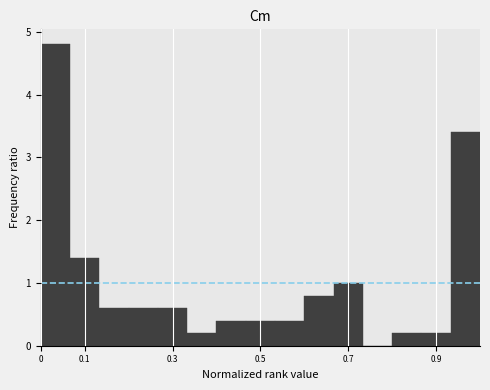

Reading left to right, transcribe this chart: for each bar, give the range it covers on the x-axis and its height. Neither the bar edges nor the heights are printed on the chart, so give them approximately, as read against the axes.

0.00 to 0.07: 4.8
0.07 to 0.13: 1.4
0.13 to 0.20: 0.6
0.20 to 0.27: 0.6
0.27 to 0.33: 0.6
0.33 to 0.40: 0.2
0.40 to 0.47: 0.4
0.47 to 0.53: 0.4
0.53 to 0.60: 0.4
0.60 to 0.67: 0.8
0.67 to 0.73: 1.0
0.73 to 0.80: 0
0.80 to 0.87: 0.2
0.87 to 0.93: 0.2
0.93 to 1.00: 3.4